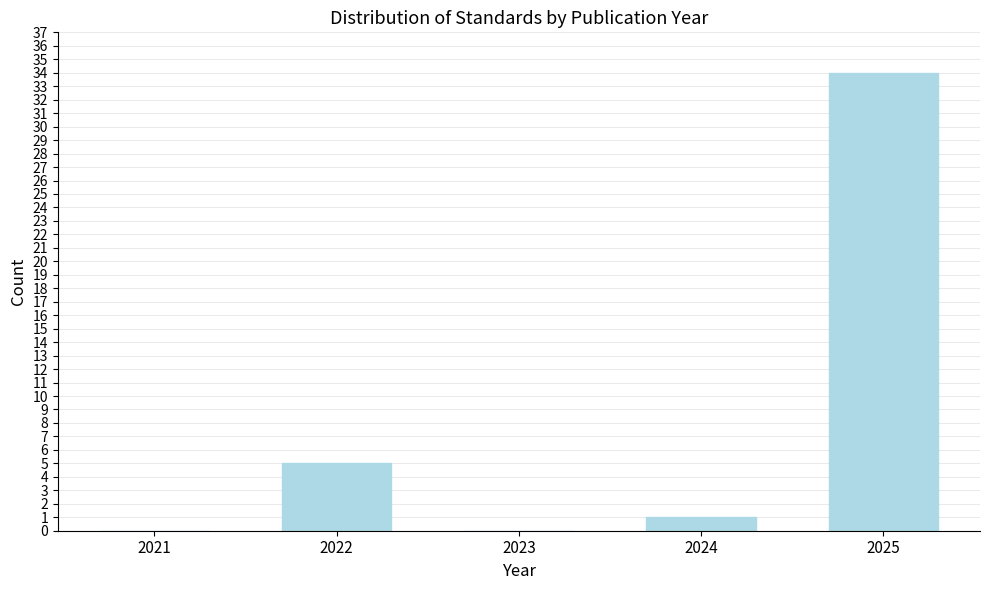

Reading left to right, extract all data points from this chart.

2021=0	2022=5	2023=0	2024=1	2025=34